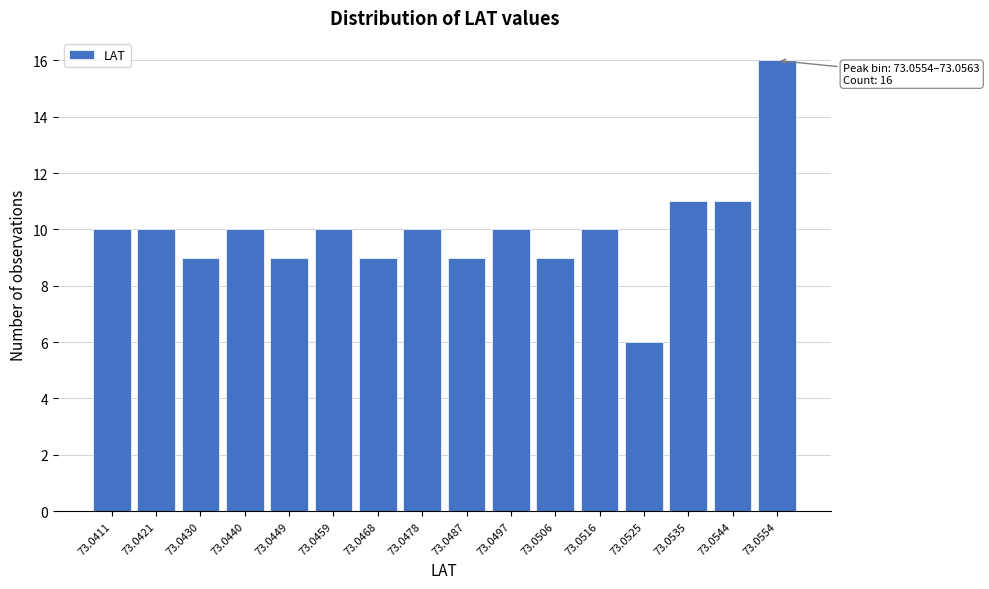

Reading left to right, transcribe all the data shown in this chart.

10	10	9	10	9	10	9	10	9	10	9	10	6	11	11	16